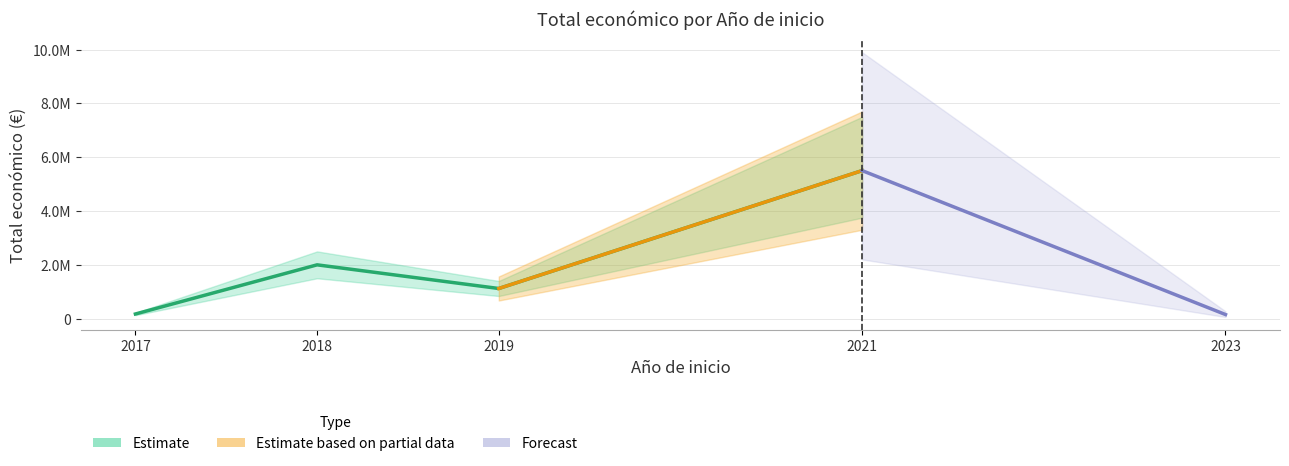

What is the change in value from 2017 to 2019?

+947679